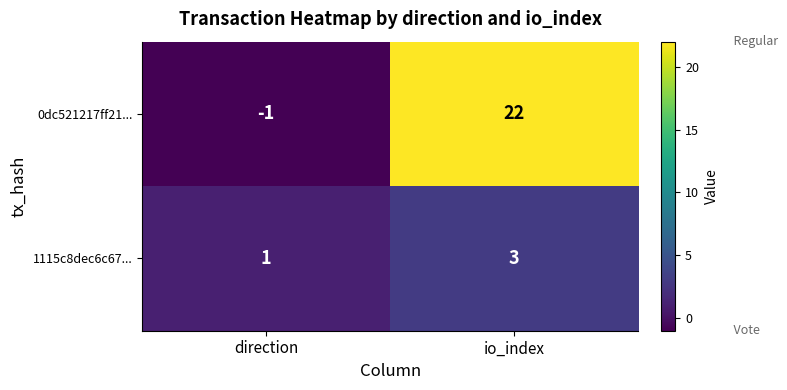

What is the sum of all 0dc521217ff21... values?

21